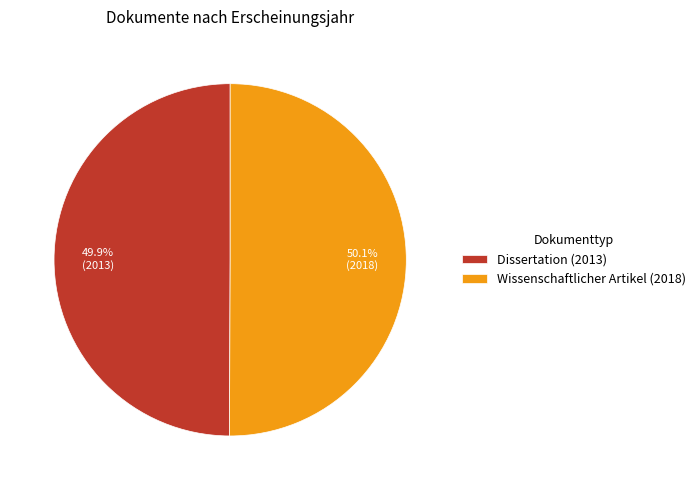

The Wissenschaftlicher Artikel slice represents 50% of the pie. True or false?

True